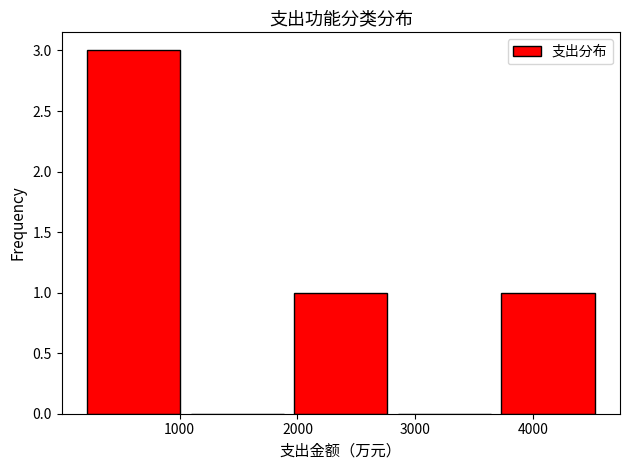

Which range on the x-axis has the tallest bar?

200 to 1000